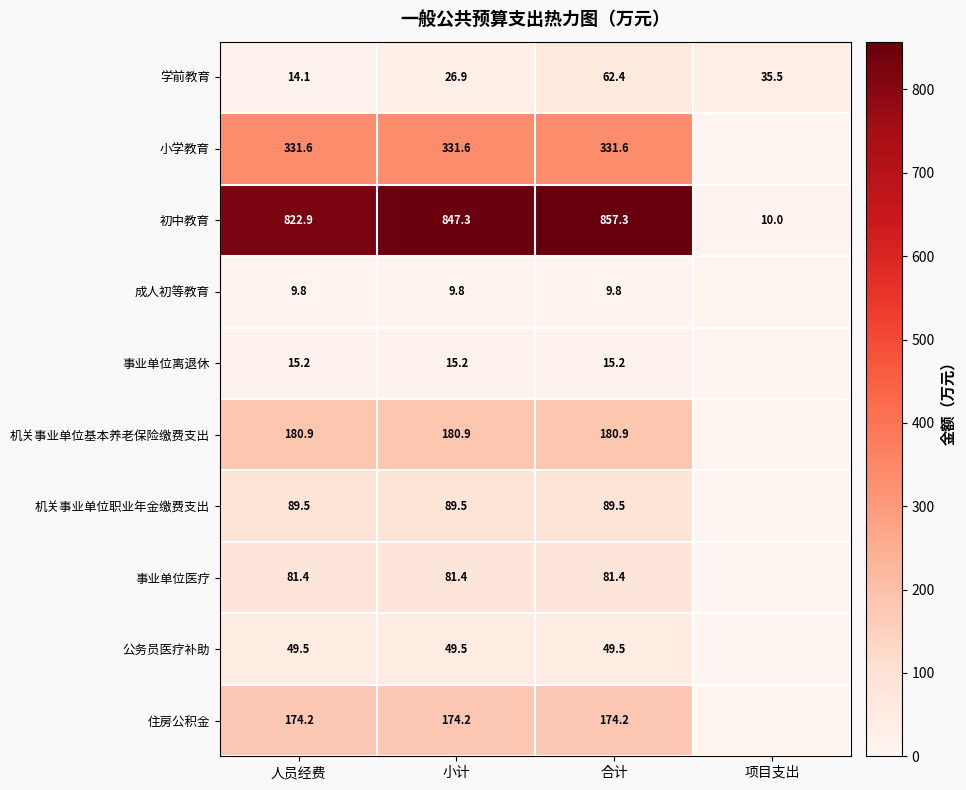

What is the spread (max minus min) of values at 人员经费?

813.1